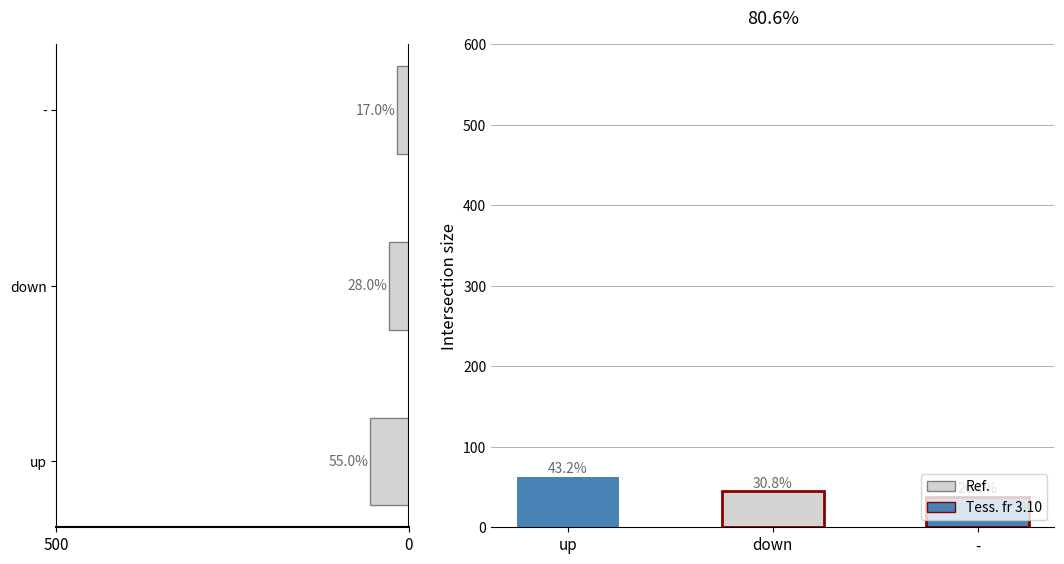

What is the difference between the maximum and minimum values?

38